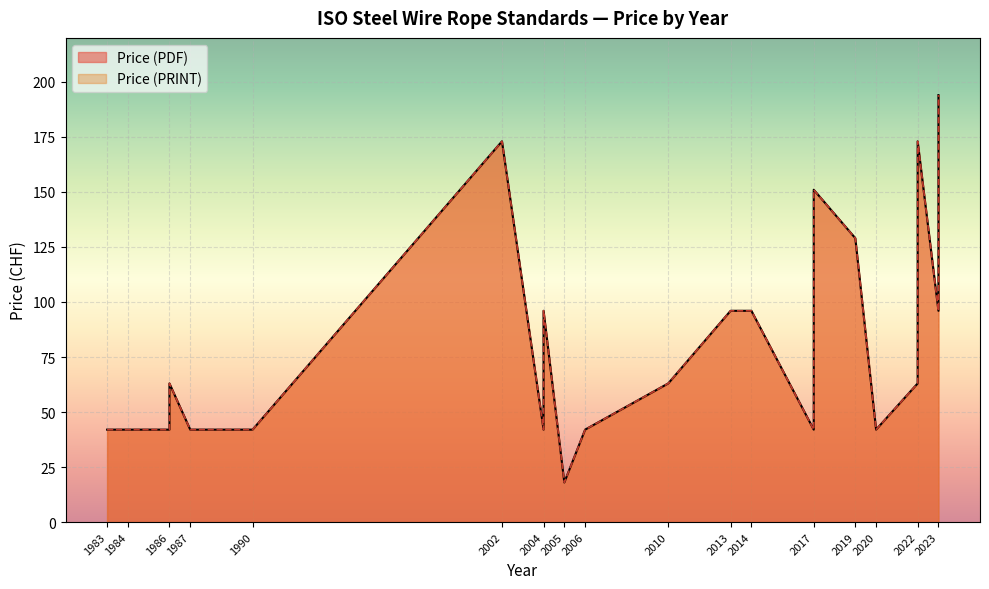

The value of Price (PDF) at 1984 is 67. True or false?

False